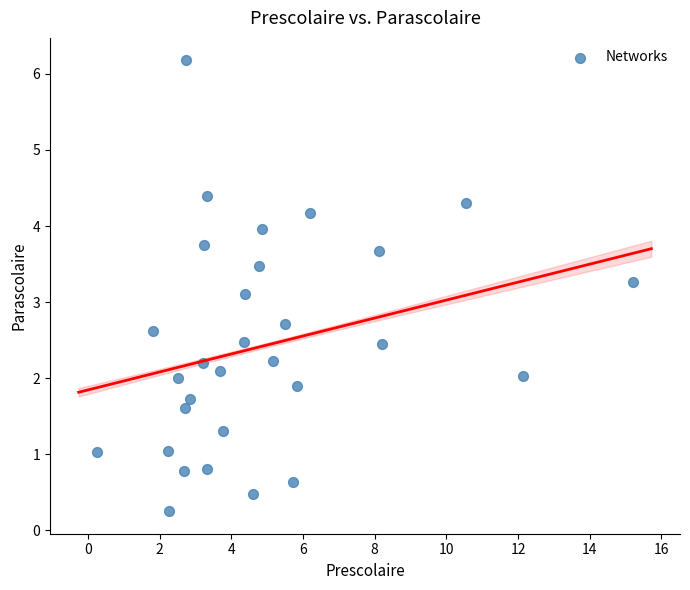

What is the range of Y values (max minus min)?

5.9